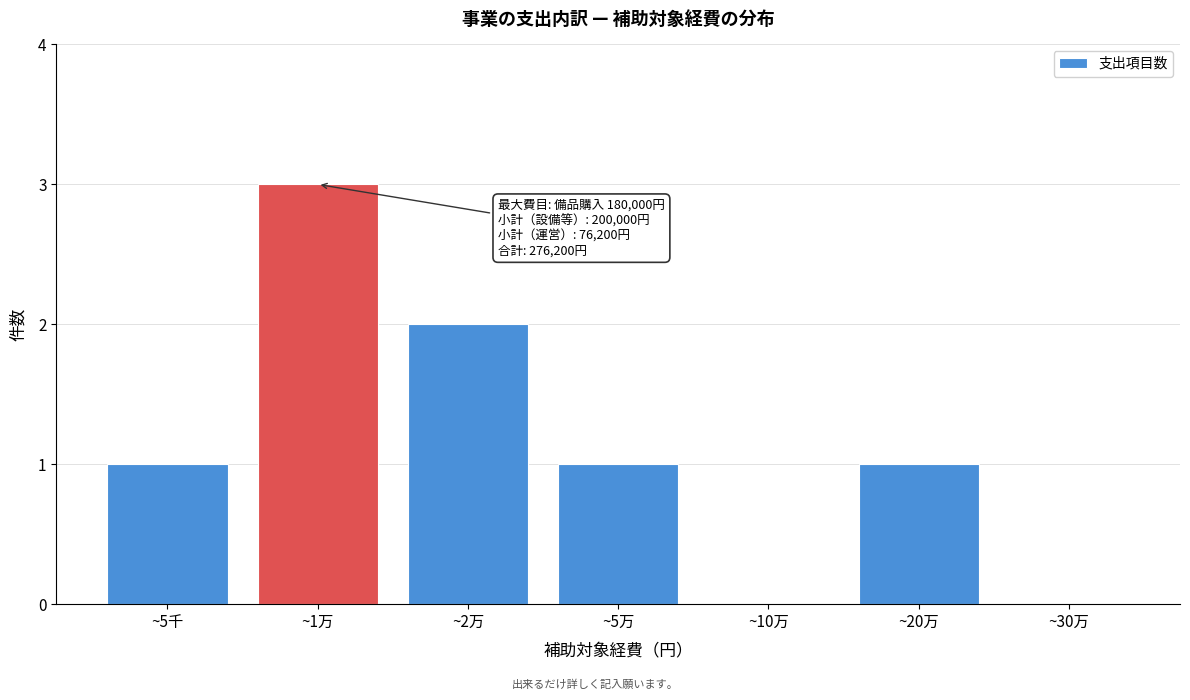

Reading left to right, what are all the values shown in this chart?

~5千=1	~1万=3	~2万=2	~5万=1	~10万=0	~20万=1	~30万=0